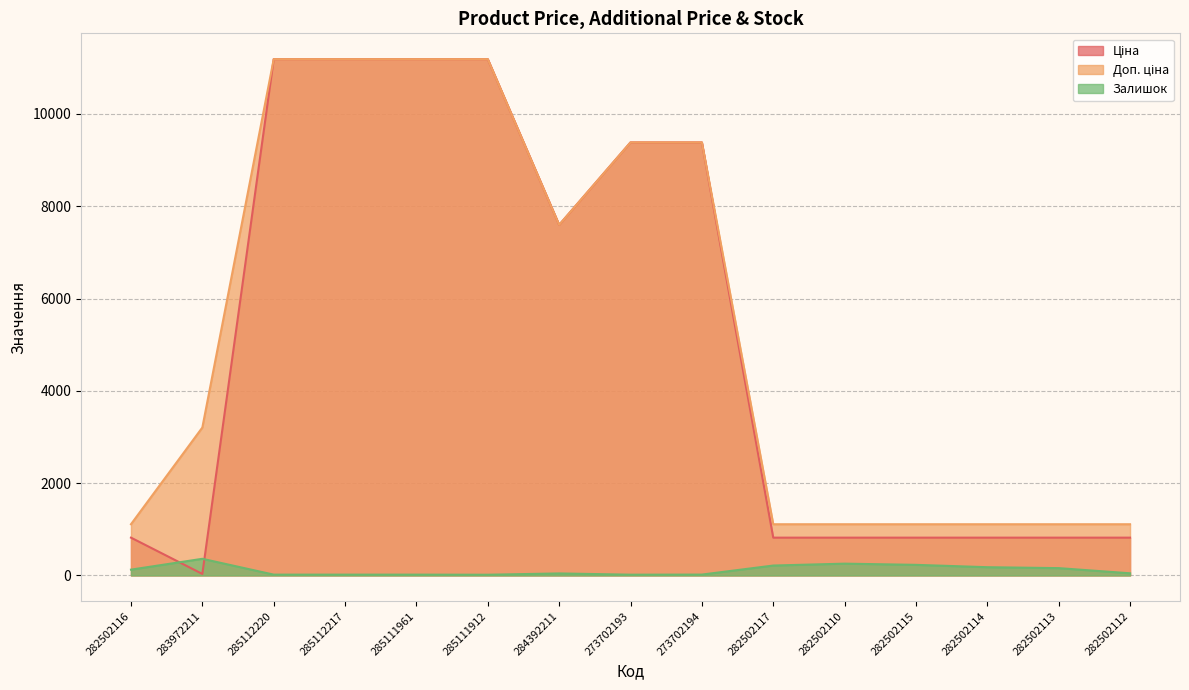

Does the chart have visible grid lines?

Yes